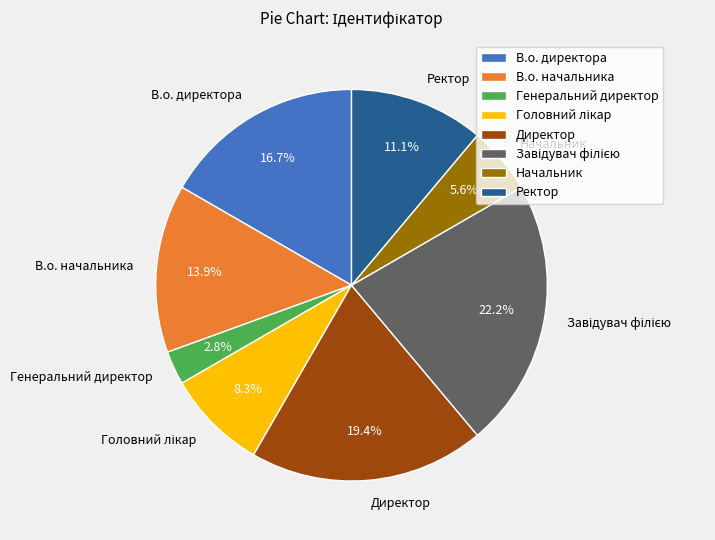

Between В.о. начальника and Ректор, which is larger?

В.о. начальника